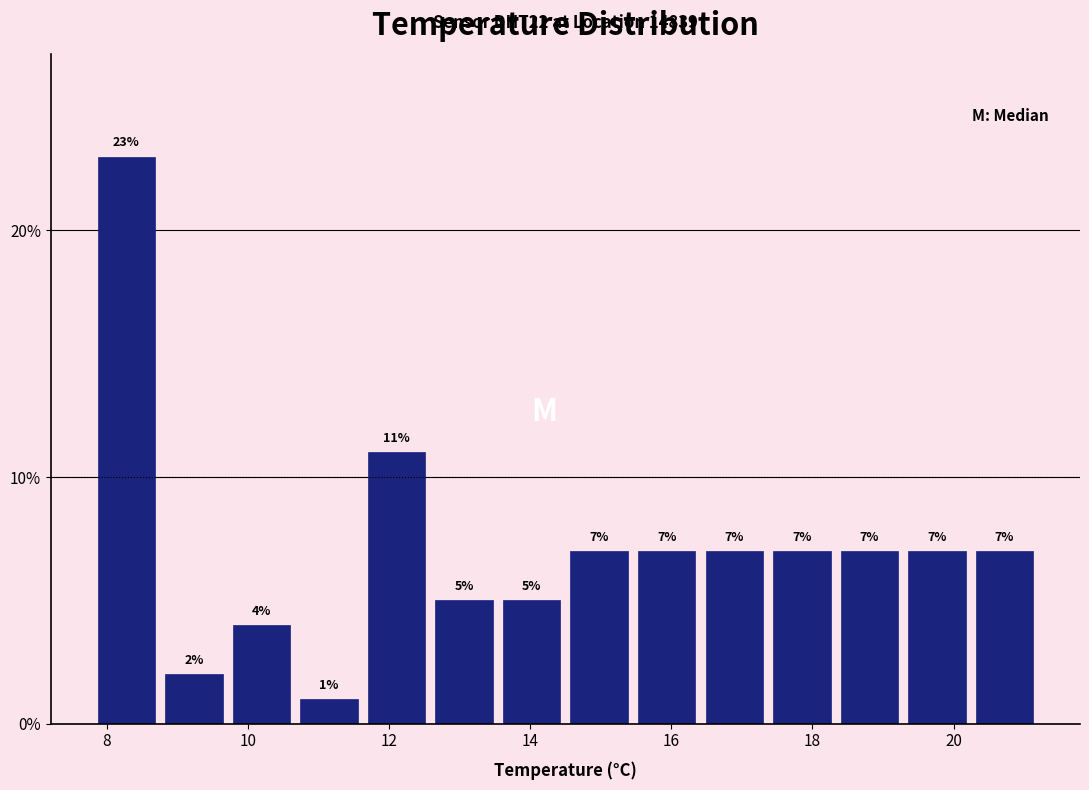

Reading left to right, transcribe this chart: for each bar, give the range it covers on the x-axis and its height. The bar edges are not printed on the chart, so give them approximately, as read against the axis.

7.8 to 8.8: 23
8.8 to 9.8: 2
9.8 to 10.6: 4
10.6 to 11.6: 1
11.6 to 12.6: 11
12.6 to 13.6: 5
13.6 to 14.6: 5
14.6 to 15.4: 7
15.4 to 16.4: 7
16.4 to 17.4: 7
17.4 to 18.4: 7
18.4 to 19.2: 7
19.2 to 20.2: 7
20.2 to 21.2: 7